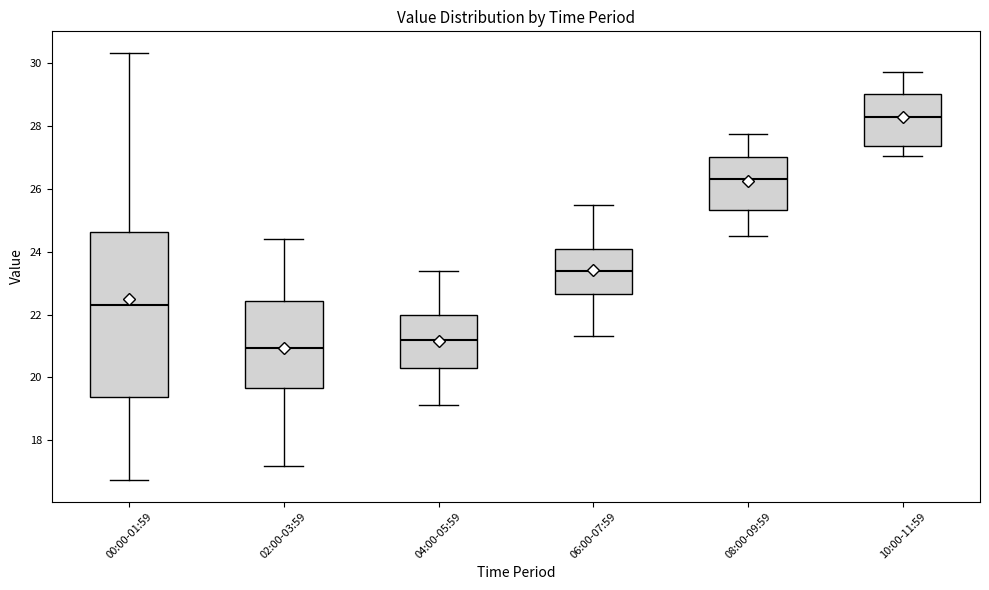

Reading left to right, read every box against the y-axis: the position of its median line, the range the box covers, and the ends of its whiskers. The values are not printed on the chart, so give them approximately, as read against the axis.

00:00-01:59: median 22.4, box 19.4 to 24.6, whiskers 16.8 to 30.4
02:00-03:59: median 21.0, box 19.6 to 22.4, whiskers 17.2 to 24.4
04:00-05:59: median 21.2, box 20.4 to 22.0, whiskers 19.2 to 23.4
06:00-07:59: median 23.4, box 22.6 to 24.0, whiskers 21.4 to 25.6
08:00-09:59: median 26.4, box 25.4 to 27.0, whiskers 24.6 to 27.8
10:00-11:59: median 28.4, box 27.4 to 29.0, whiskers 27.0 to 29.8